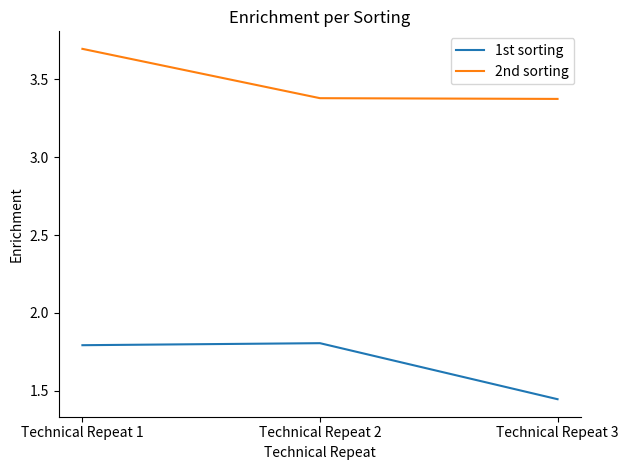

The value of 1st sorting at Technical Repeat 2 is 0.9. True or false?

False